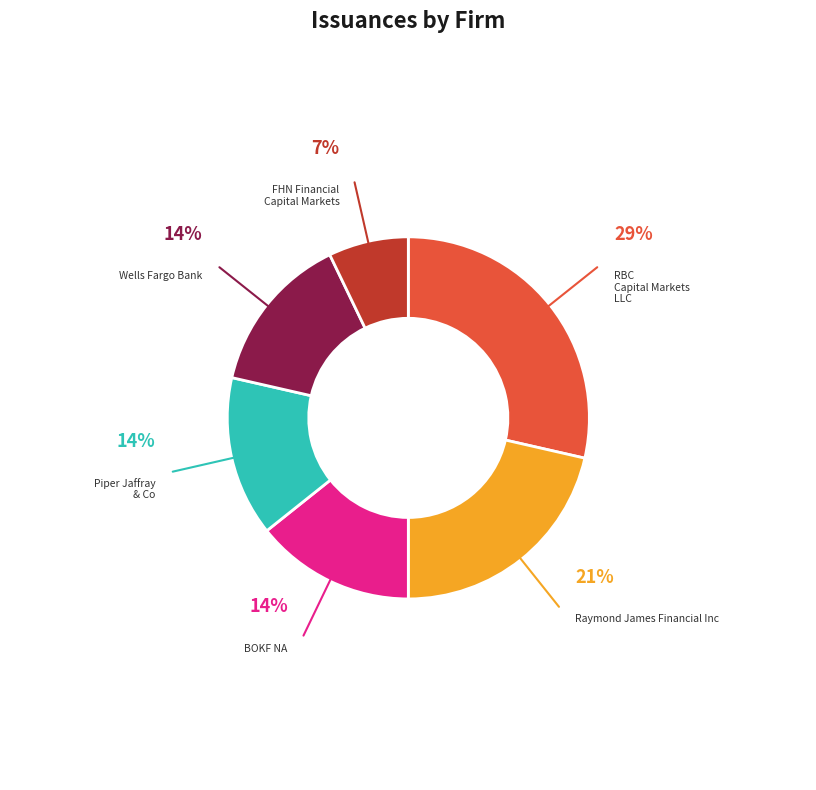

Does any single category account for the majority?

No